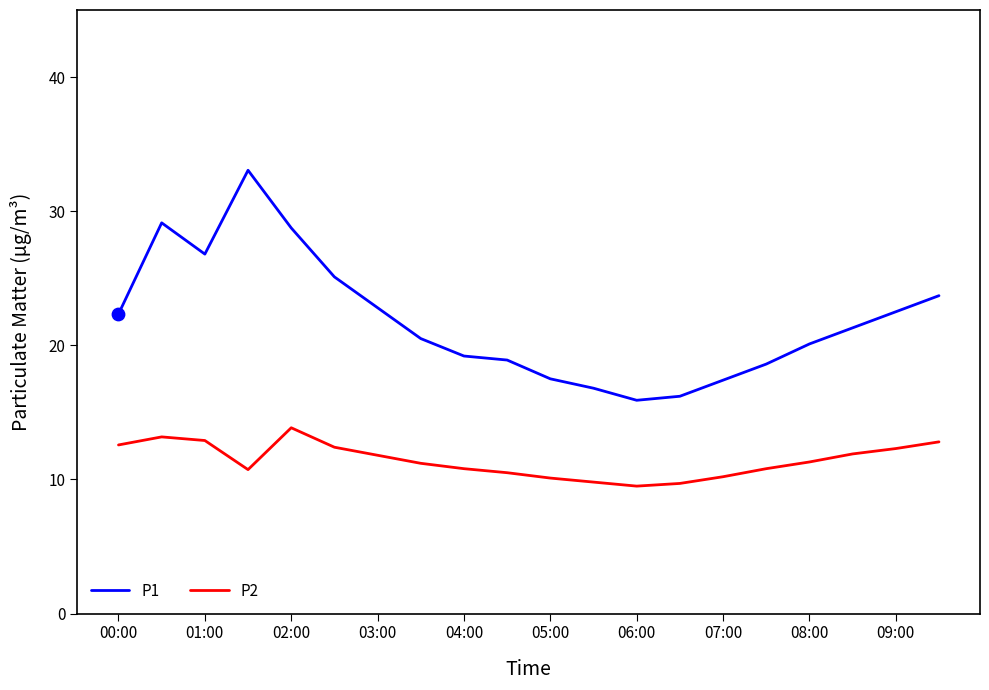

Which series has the largest range (max minus min)?

P1